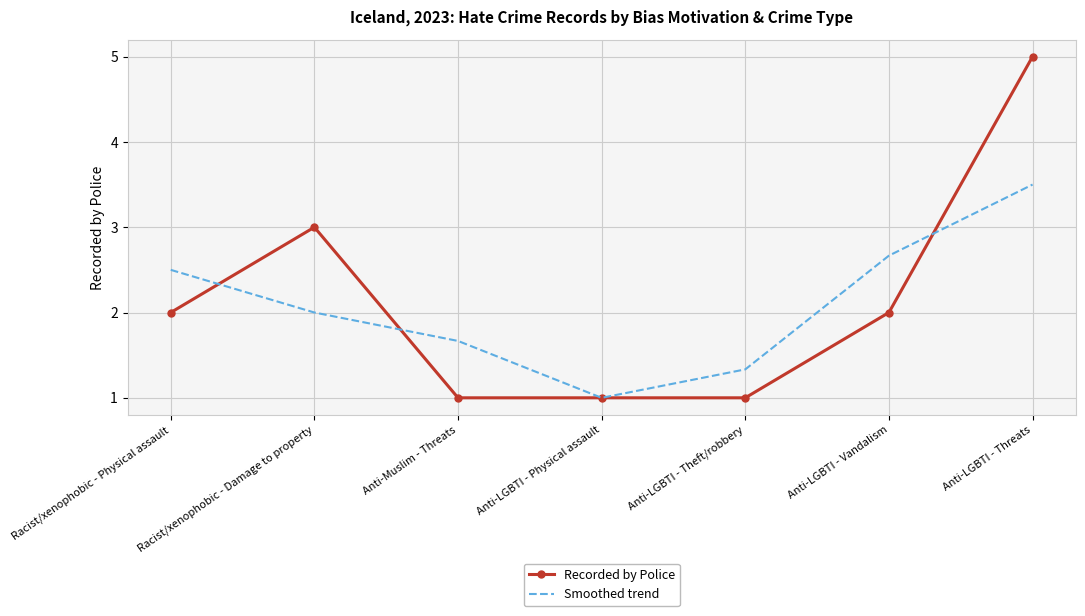

Reading right to left, transcribe all the data shown in this chart.

Recorded by Police: Anti-LGBTI - Threats=5.0	Anti-LGBTI - Vandalism=2.0	Anti-LGBTI - Theft/robbery=1.0	Anti-LGBTI - Physical assault=1.0	Anti-Muslim - Threats=1.0	Racist/xenophobic - Damage to property=3.0	Racist/xenophobic - Physical assault=2.0
Smoothed trend: Anti-LGBTI - Threats=3.5	Anti-LGBTI - Vandalism=2.7	Anti-LGBTI - Theft/robbery=1.3	Anti-LGBTI - Physical assault=1.0	Anti-Muslim - Threats=1.7	Racist/xenophobic - Damage to property=2.0	Racist/xenophobic - Physical assault=2.5